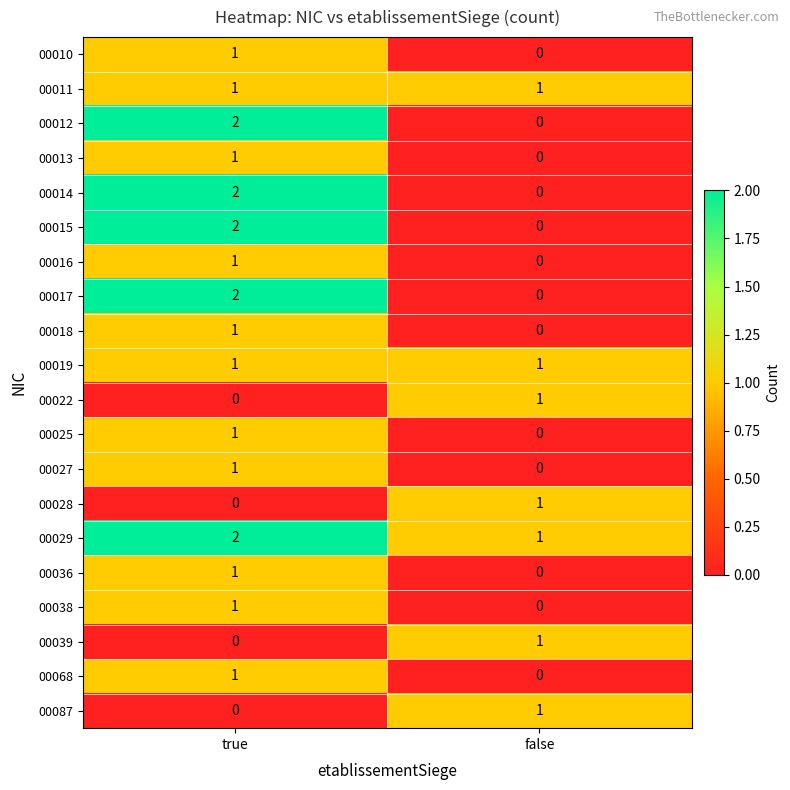

At which category is the sum across all series the highest?

true